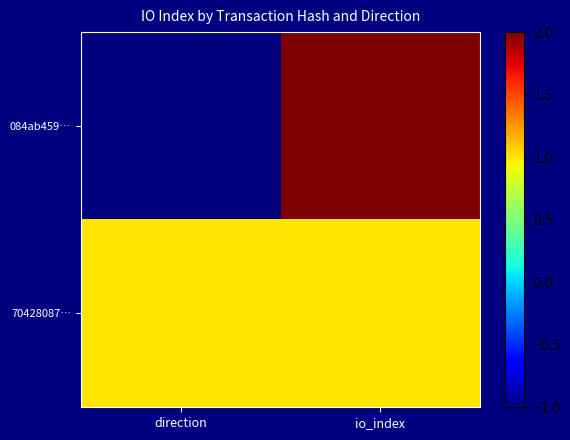

Rank the series by their average value, from highest to lowest.

70428087…, 084ab459…